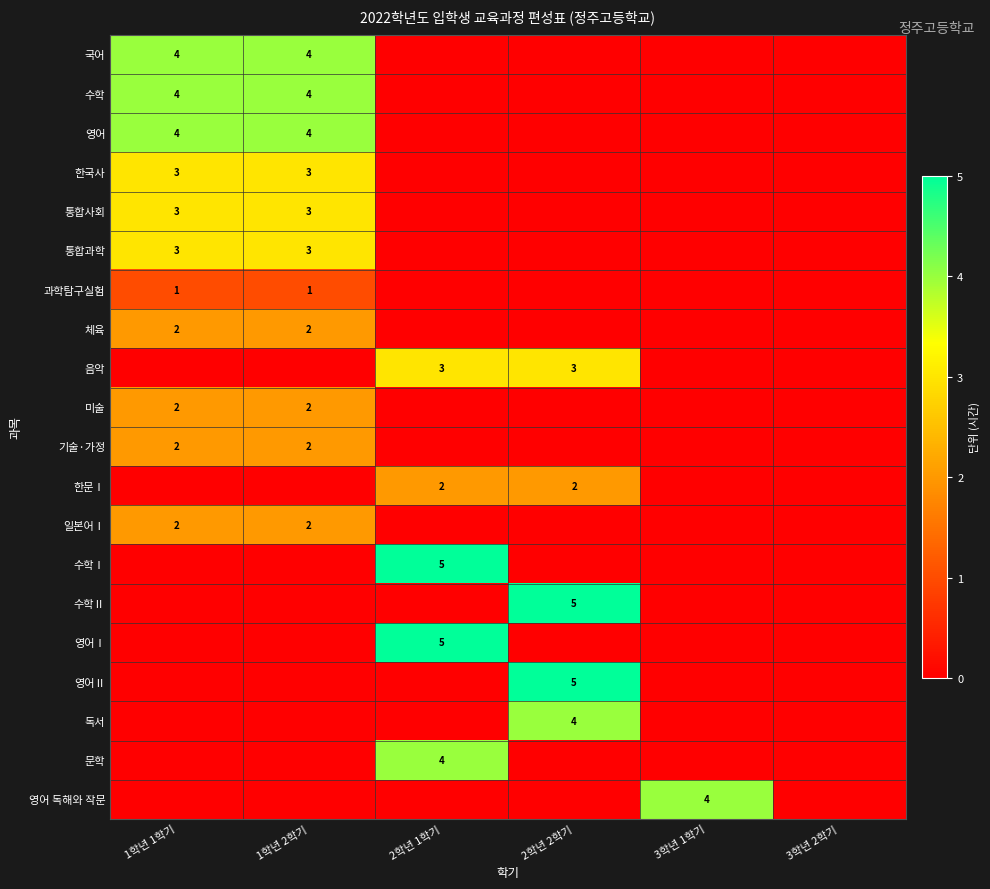

How many positive values does the 영어 series have?

2